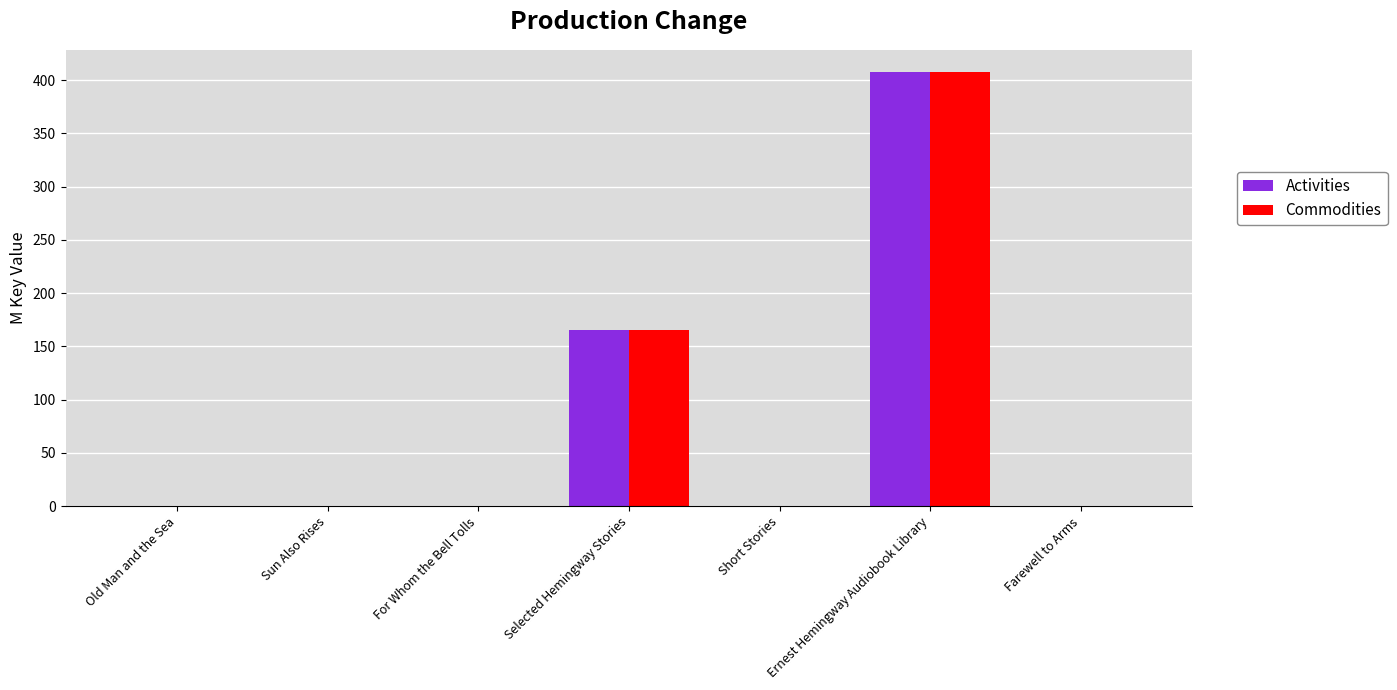

The Commodities series shows 0.0 at Sun Also Rises. True or false?

True